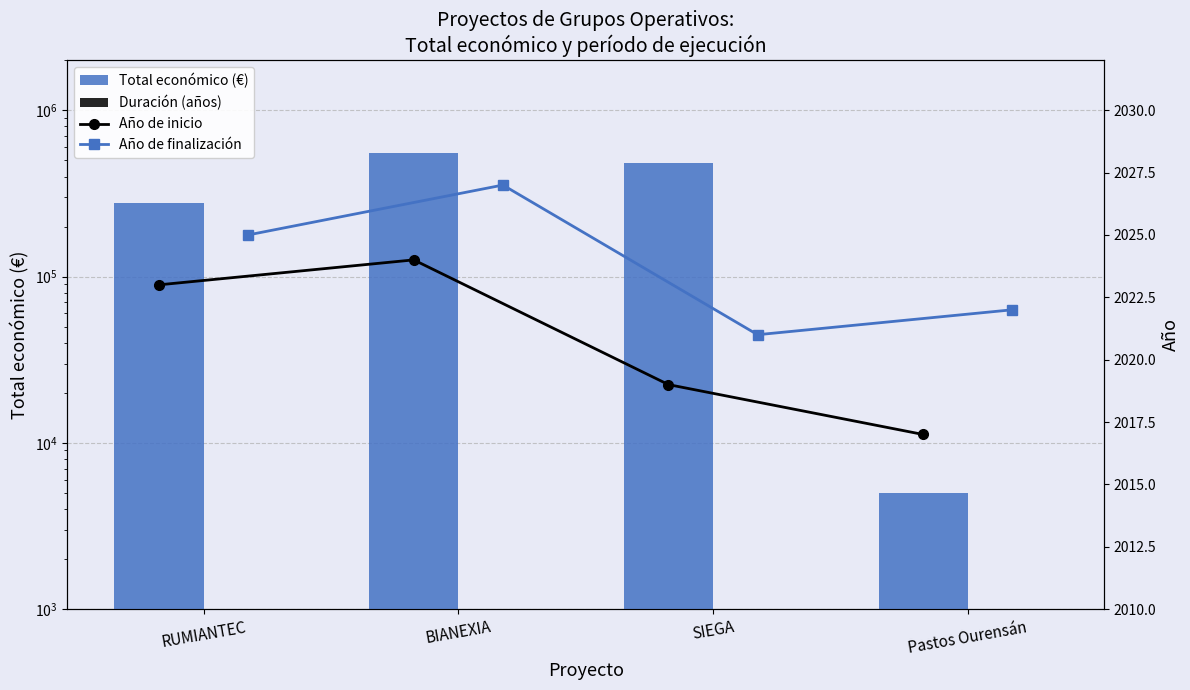

What is the highest value of the Año de finalización series?

2027